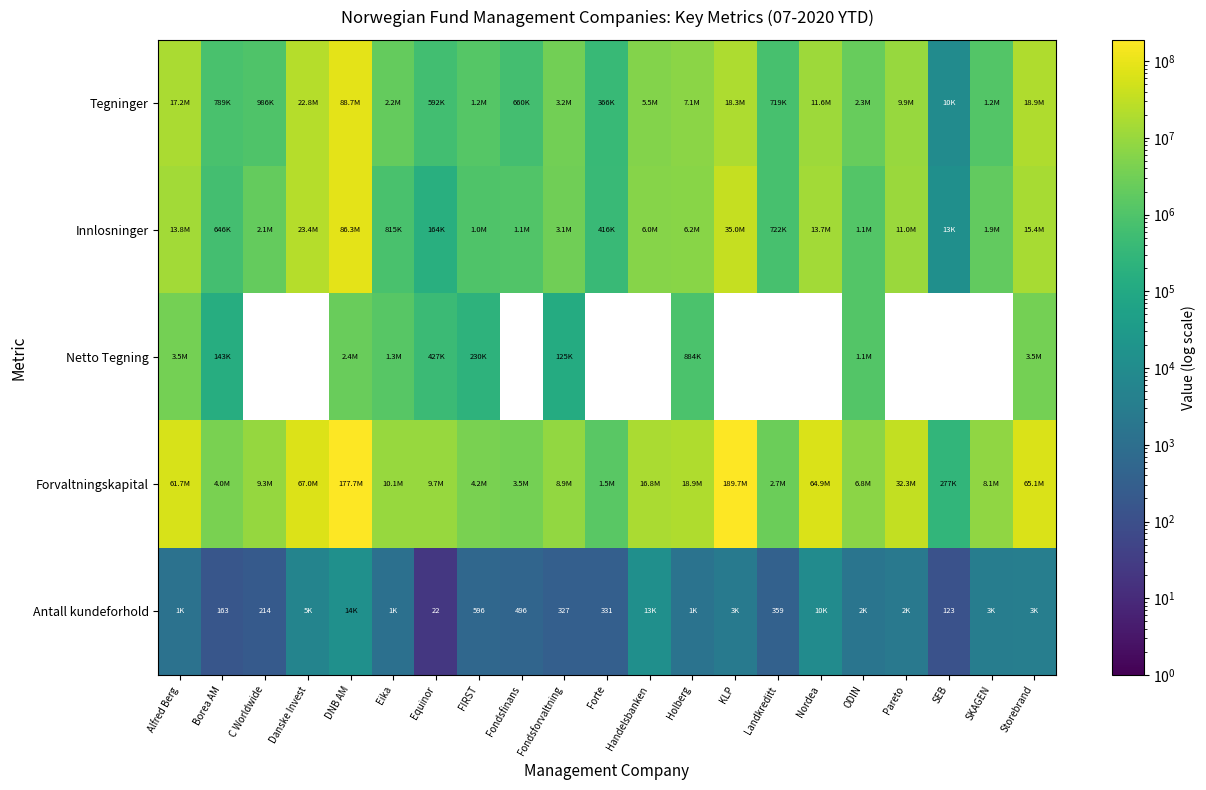

At which category does the chart reach its minimum across all series?

Equinor